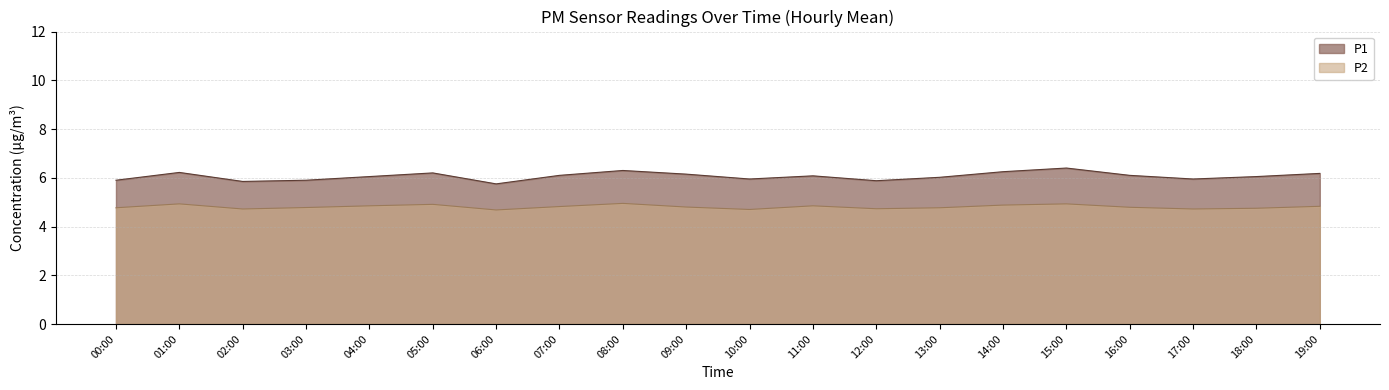

What is the label of the 5th point from the right?

15:00